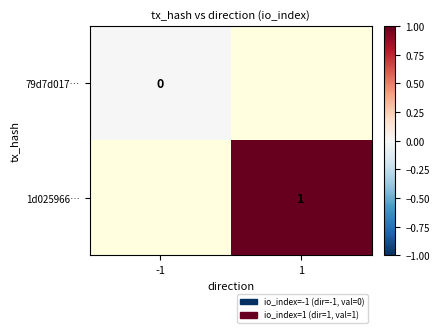

Is it true that 1d025966… equals 0.2 at 1?

False